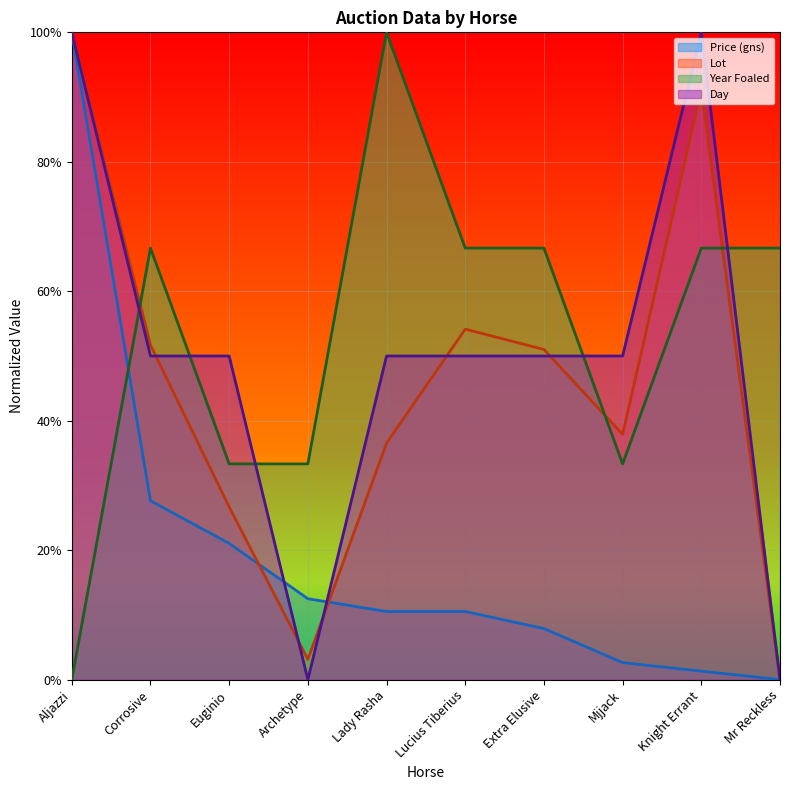

What is the label of the 9th point from the right?

Corrosive